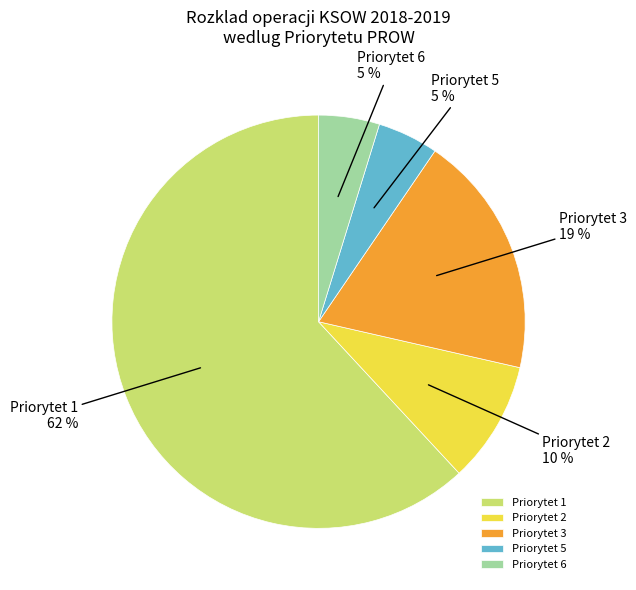

How many segments does this pie chart have?

5